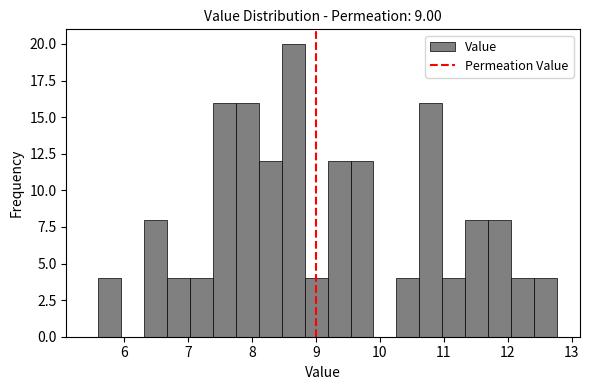

Around what value on the x-axis is the tallest bar? Give the approximate position of its centre, as read against the axis.

8.6